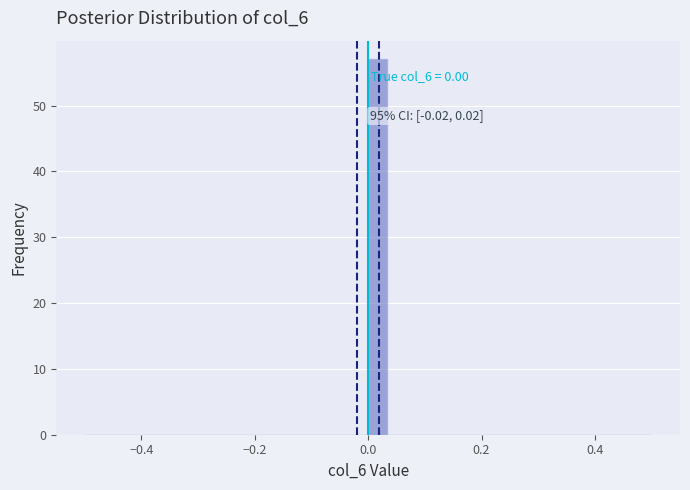

Around what value on the x-axis is the tallest bar? Give the approximate position of its centre, as read against the axis.

0.02